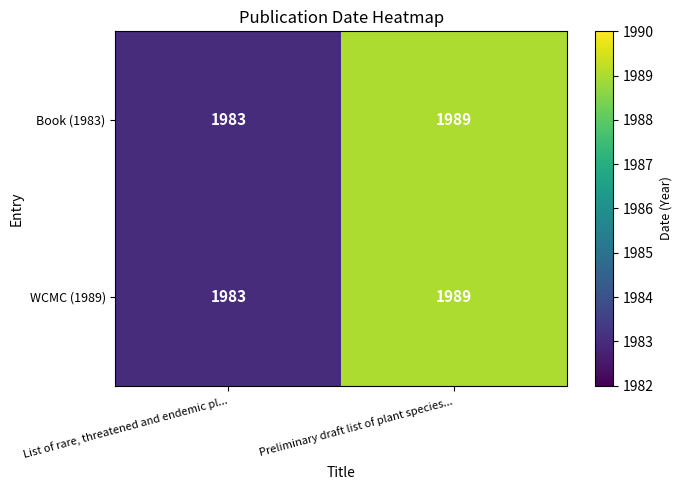

What is the highest value of the WCMC (1989) series?

1989